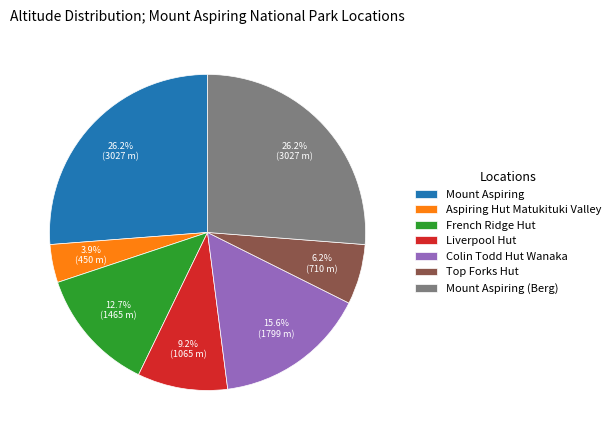

To the nearest percent, what portion does Colin Todd Hut Wanaka represent?

16%